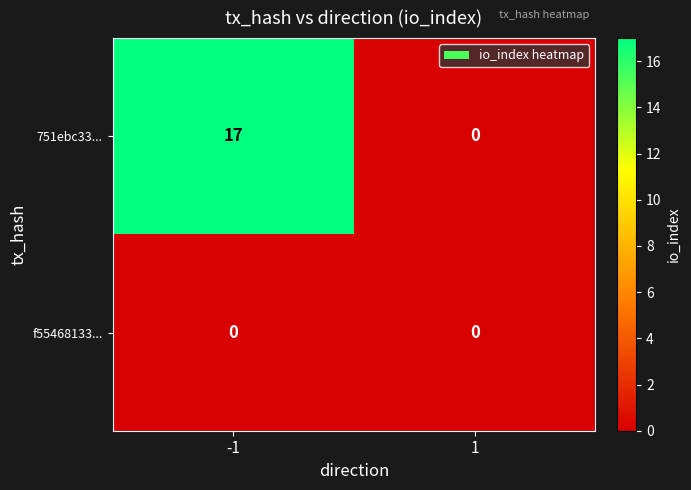

Which series has the largest range (max minus min)?

751ebc33...